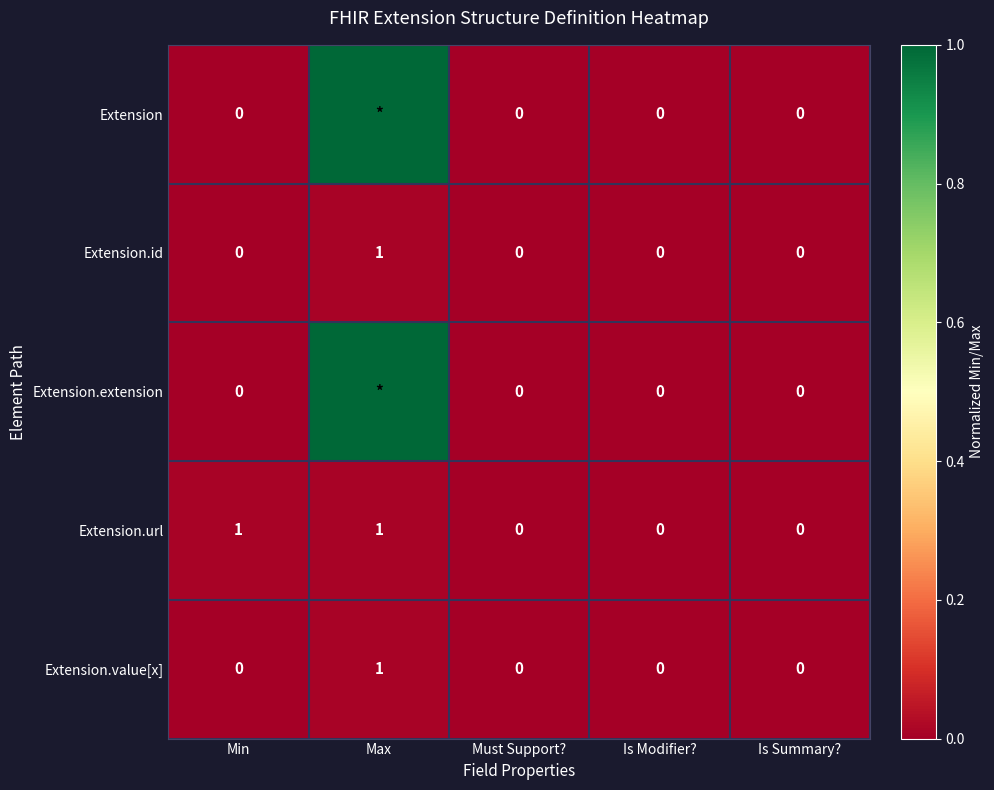

At how many categories does at least one series exceed 0?

2